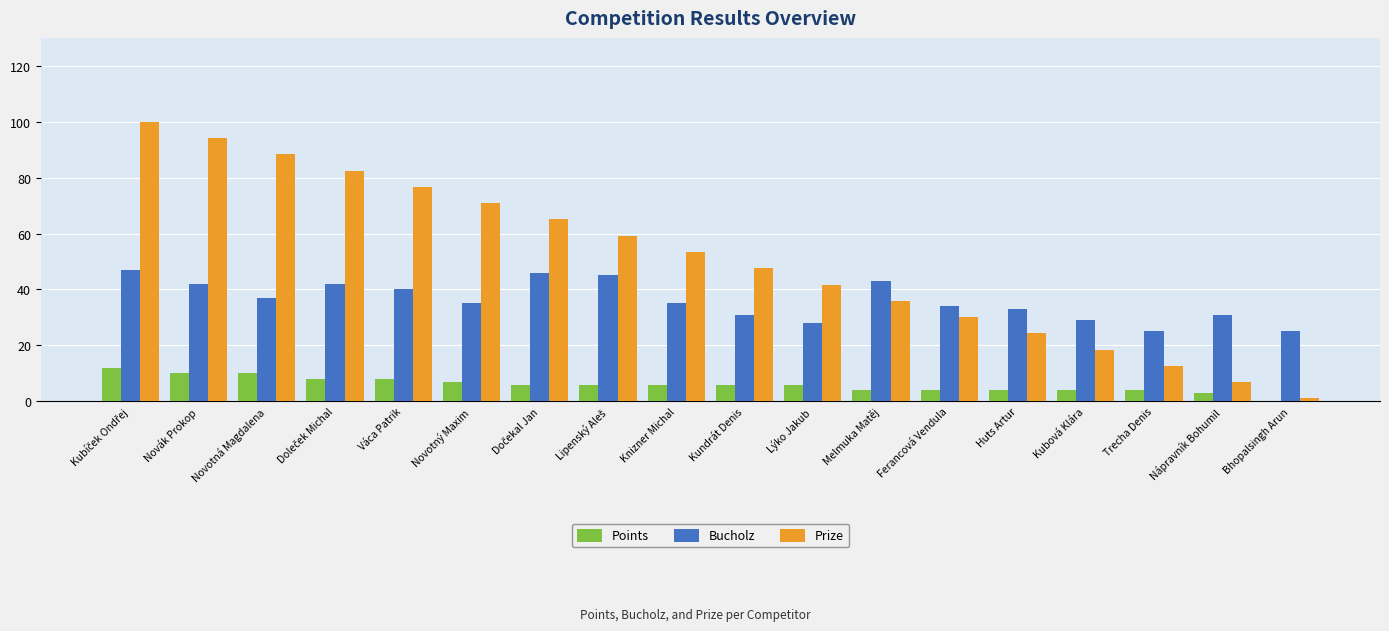

Which series has the largest total across all categories?

Prize